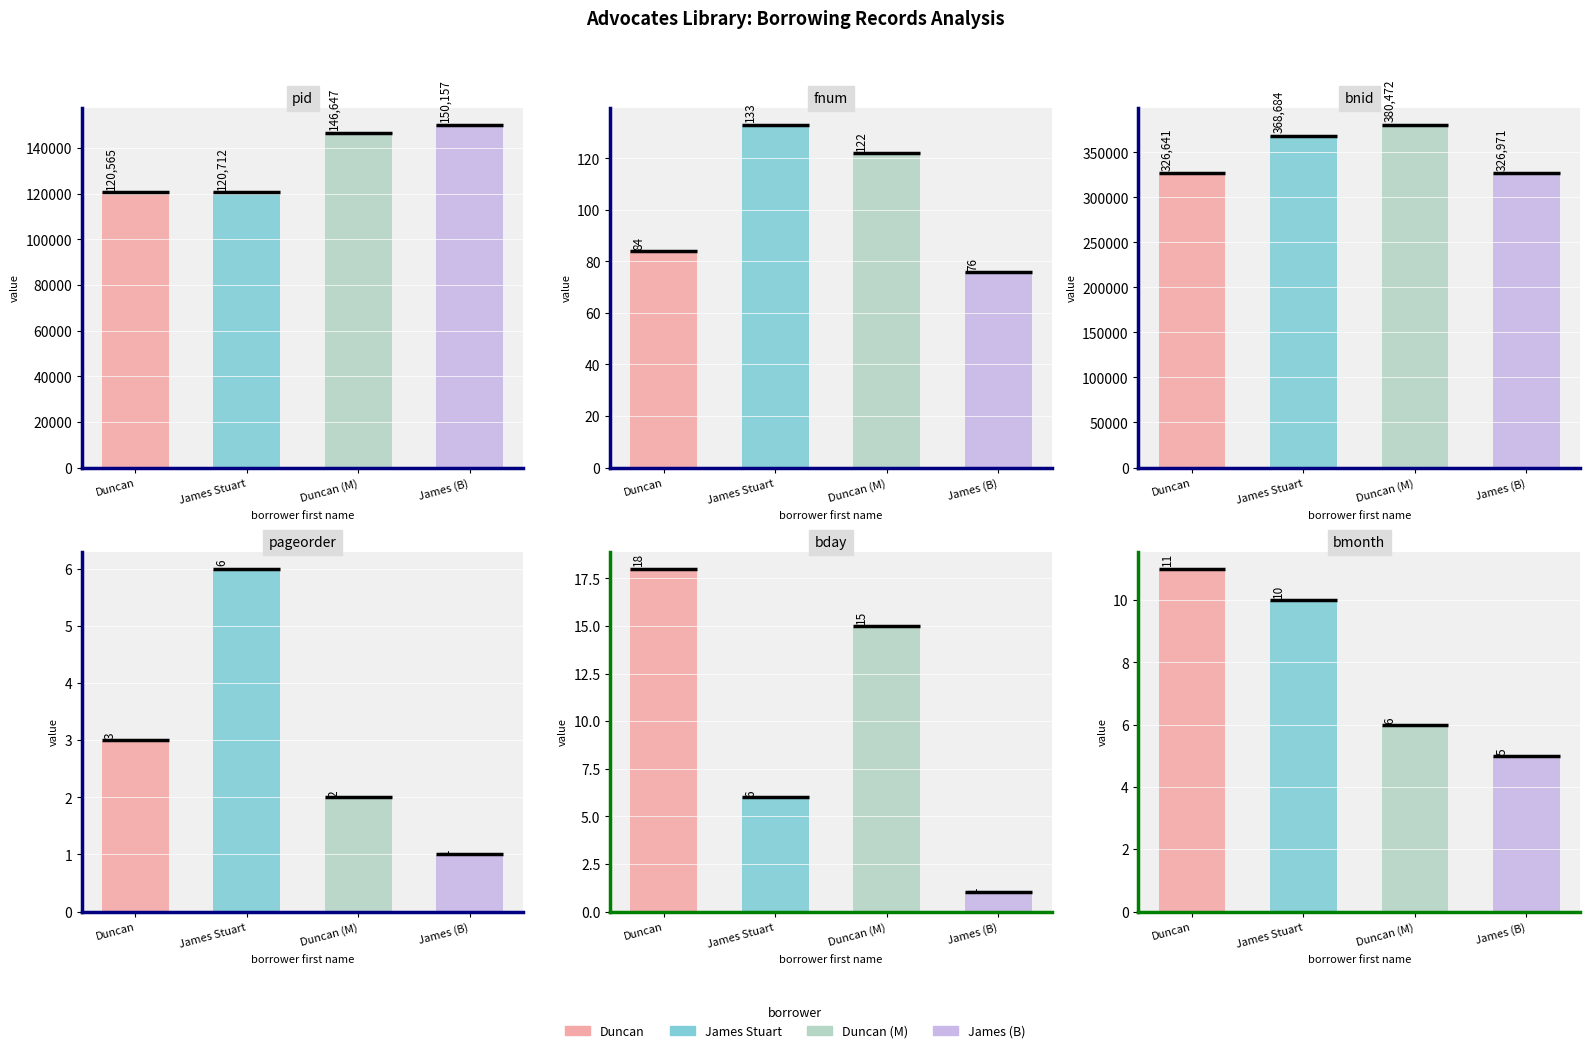

What is the label of the 2nd bar from the right?

Duncan (M)